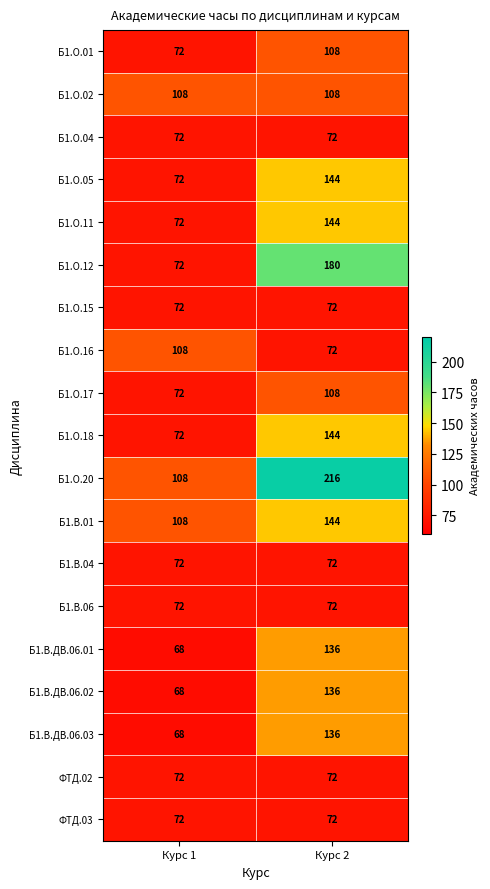

What is the maximum value shown in the chart?

216